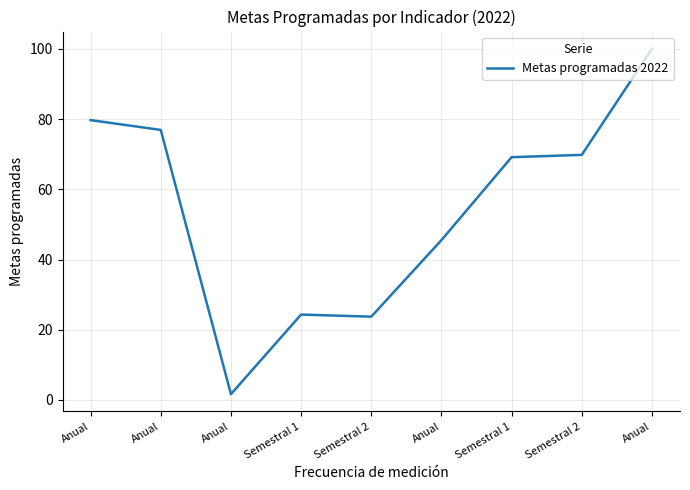

Which has a higher value, Anual or Anual?

Anual